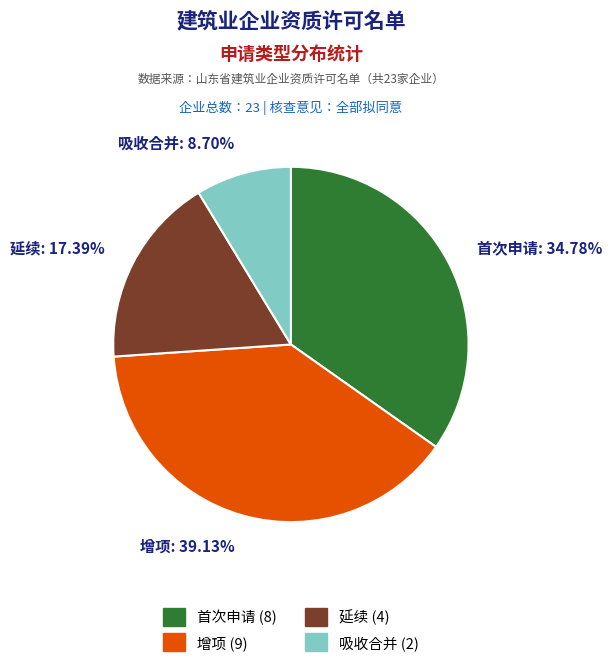

How much of the chart is everything except 首次申请?

65.2%